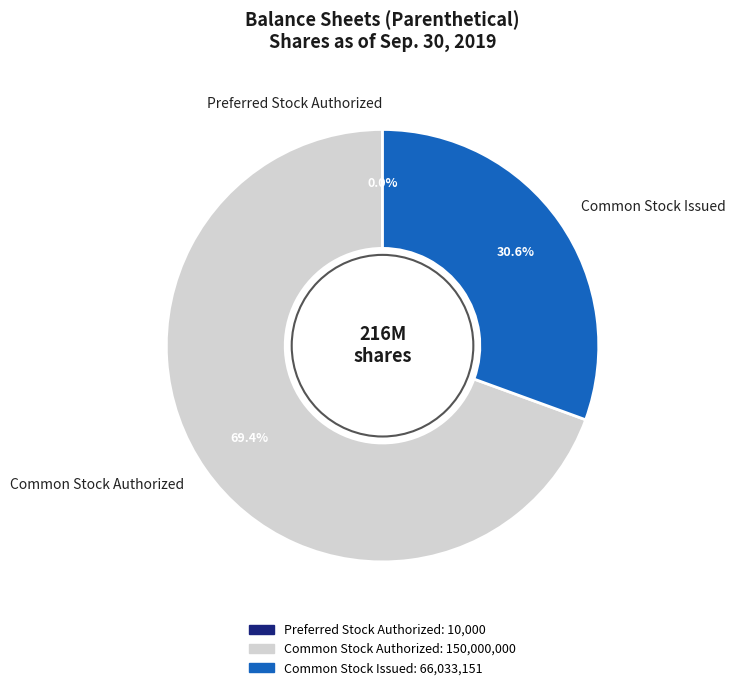

Combined, what portion of the pie is Common Stock Issued and Common Stock Authorized?

100.0%